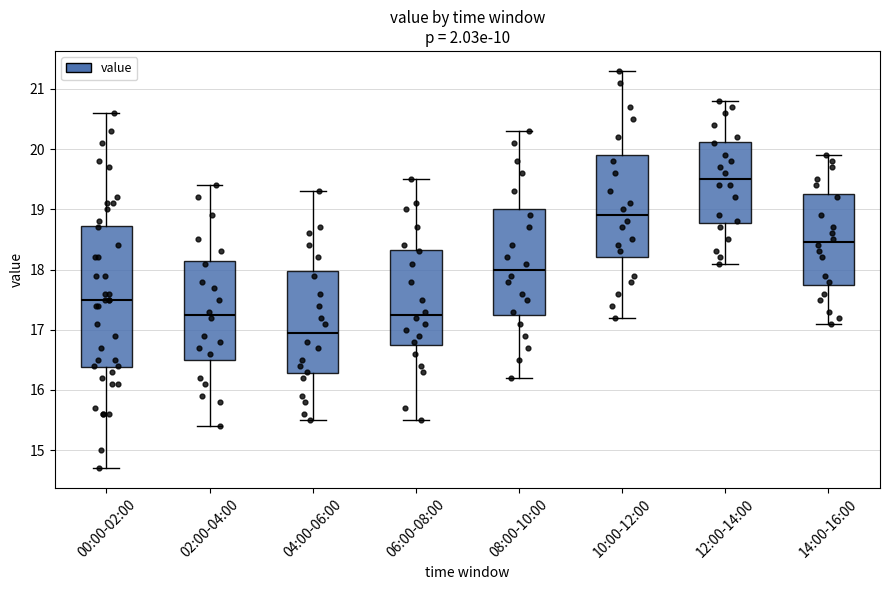

Which box is the tallest, from its lower edge to its upper edge?

00:00-02:00